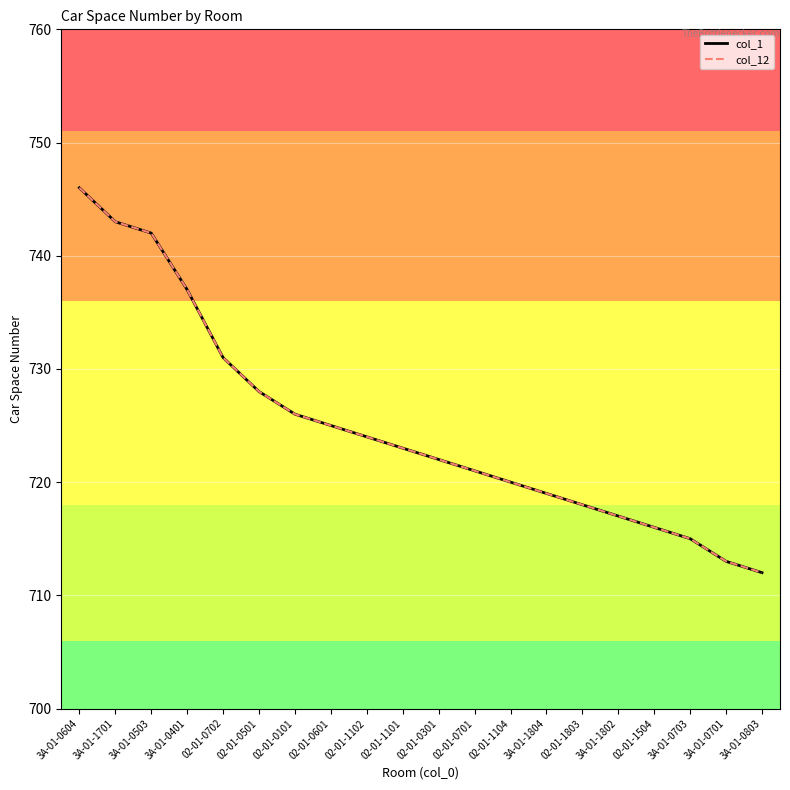

What is the difference between the maximum and minimum values in the col_1 series?

34